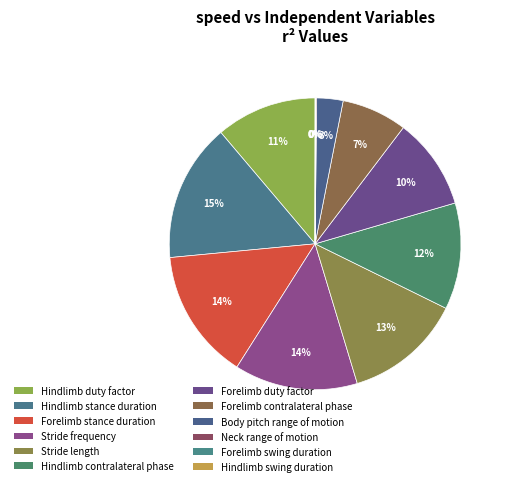

To the nearest percent, what is the difference between the largest and smallest slice percentages?

15%